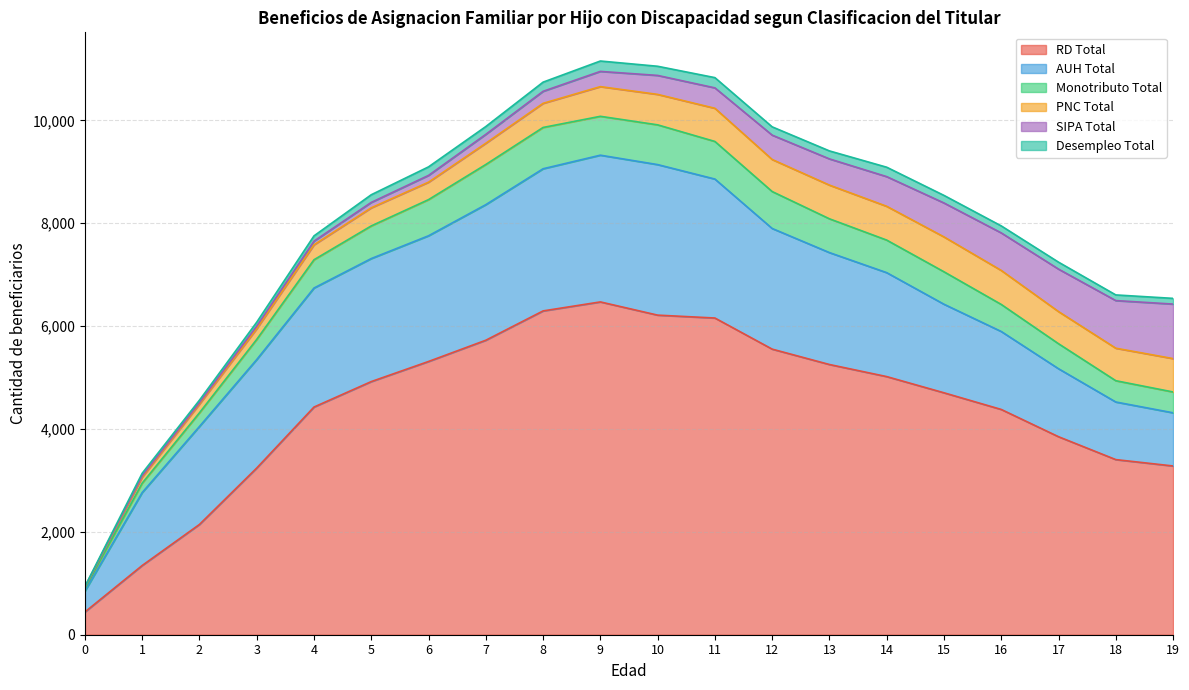

What is the maximum value shown in the chart?

6471